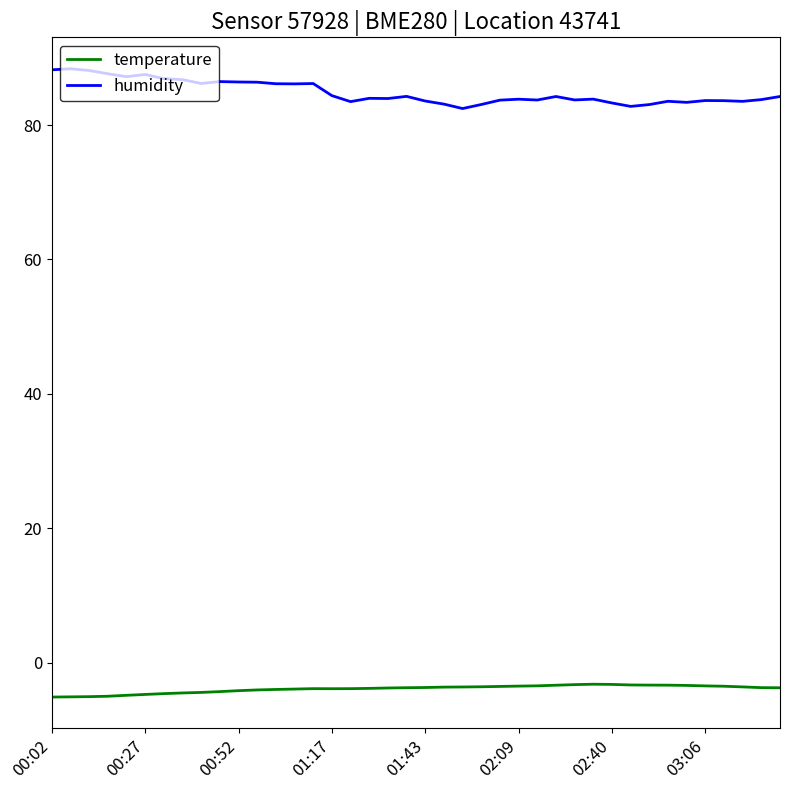

True or false: humidity and temperature cross at least once.

False